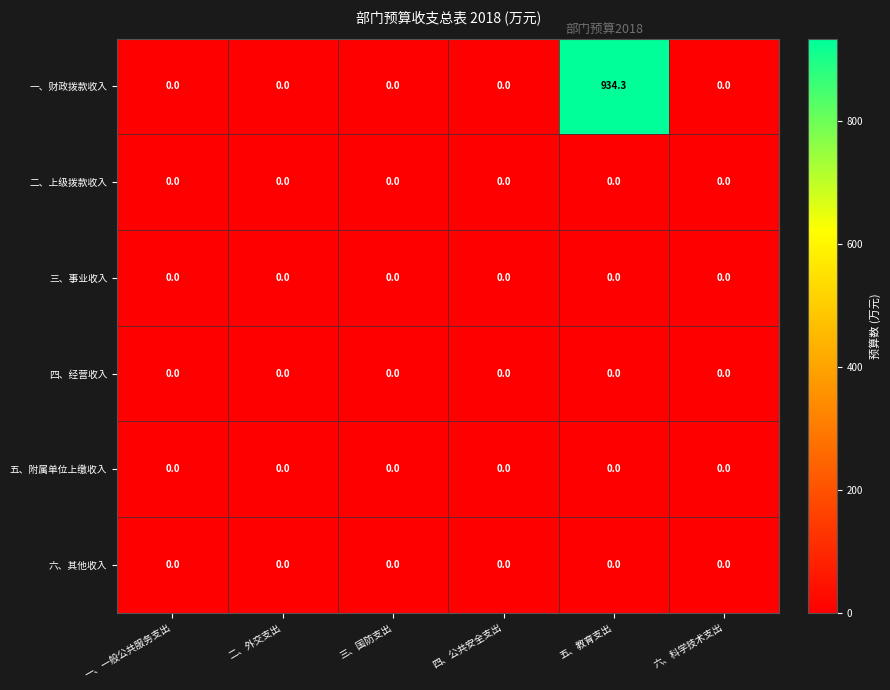

Which series has the largest range (max minus min)?

一、财政拨款收入